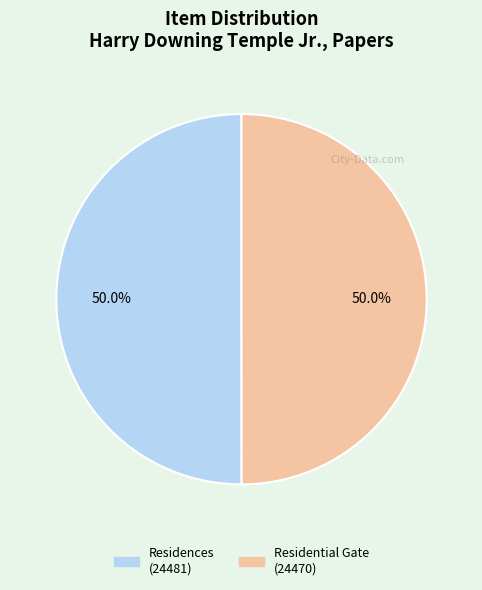

What is the total percentage of Residences (24481) and Residential Gate (24470)?

100.0%